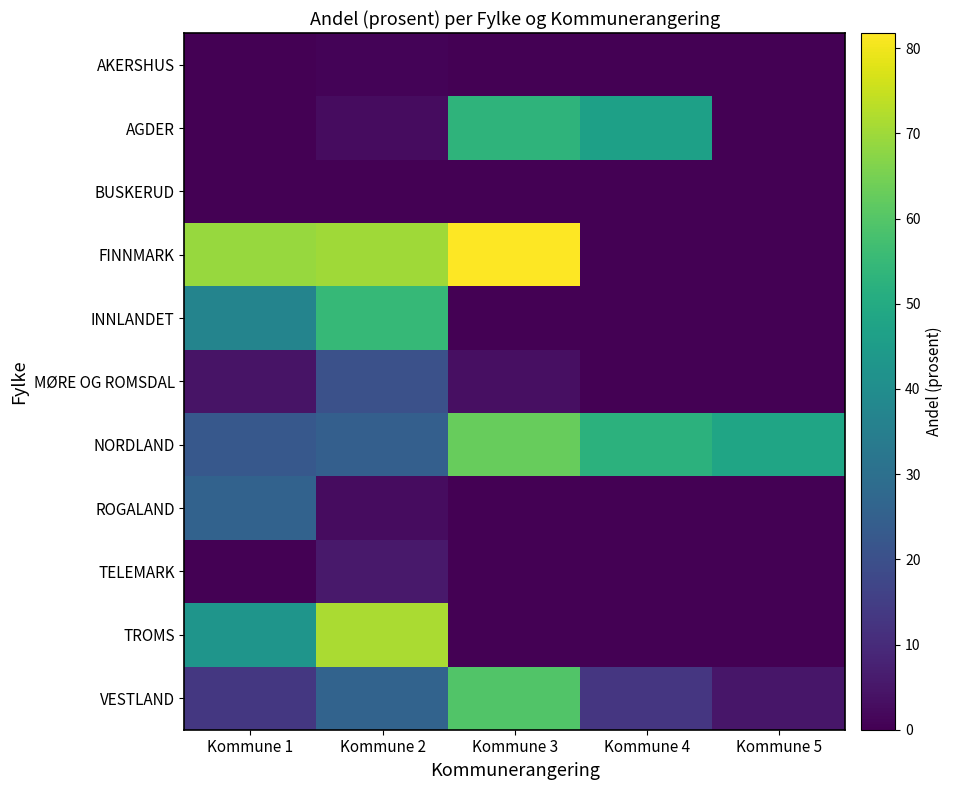

Reading left to right, extract all data points from this chart.

AKERSHUS: Kommune 1=0.1	Kommune 2=0.7	Kommune 3=0.0	Kommune 4=0.1	Kommune 5=0.3
AGDER: Kommune 1=0.3	Kommune 2=2.6	Kommune 3=53.2	Kommune 4=46.4	Kommune 5=0.0
BUSKERUD: Kommune 1=0.1	Kommune 2=0.0	Kommune 3=0.0	Kommune 4=0.0	Kommune 5=0.0
FINNMARK: Kommune 1=69.2	Kommune 2=70.1	Kommune 3=81.8	Kommune 4=0.0	Kommune 5=0.0
INNLANDET: Kommune 1=37.0	Kommune 2=54.8	Kommune 3=0.0	Kommune 4=0.0	Kommune 5=0.0
MØRE OG ROMSDAL: Kommune 1=4.2	Kommune 2=20.3	Kommune 3=3.4	Kommune 4=0.0	Kommune 5=0.0
NORDLAND: Kommune 1=22.5	Kommune 2=24.6	Kommune 3=62.7	Kommune 4=52.4	Kommune 5=48.2
ROGALAND: Kommune 1=25.8	Kommune 2=2.8	Kommune 3=0.0	Kommune 4=0.0	Kommune 5=0.0
TELEMARK: Kommune 1=0.2	Kommune 2=5.6	Kommune 3=0.0	Kommune 4=0.0	Kommune 5=0.0
TROMS: Kommune 1=42.6	Kommune 2=71.2	Kommune 3=0.0	Kommune 4=0.0	Kommune 5=0.0
VESTLAND: Kommune 1=13.1	Kommune 2=25.9	Kommune 3=59.6	Kommune 4=13.0	Kommune 5=5.0